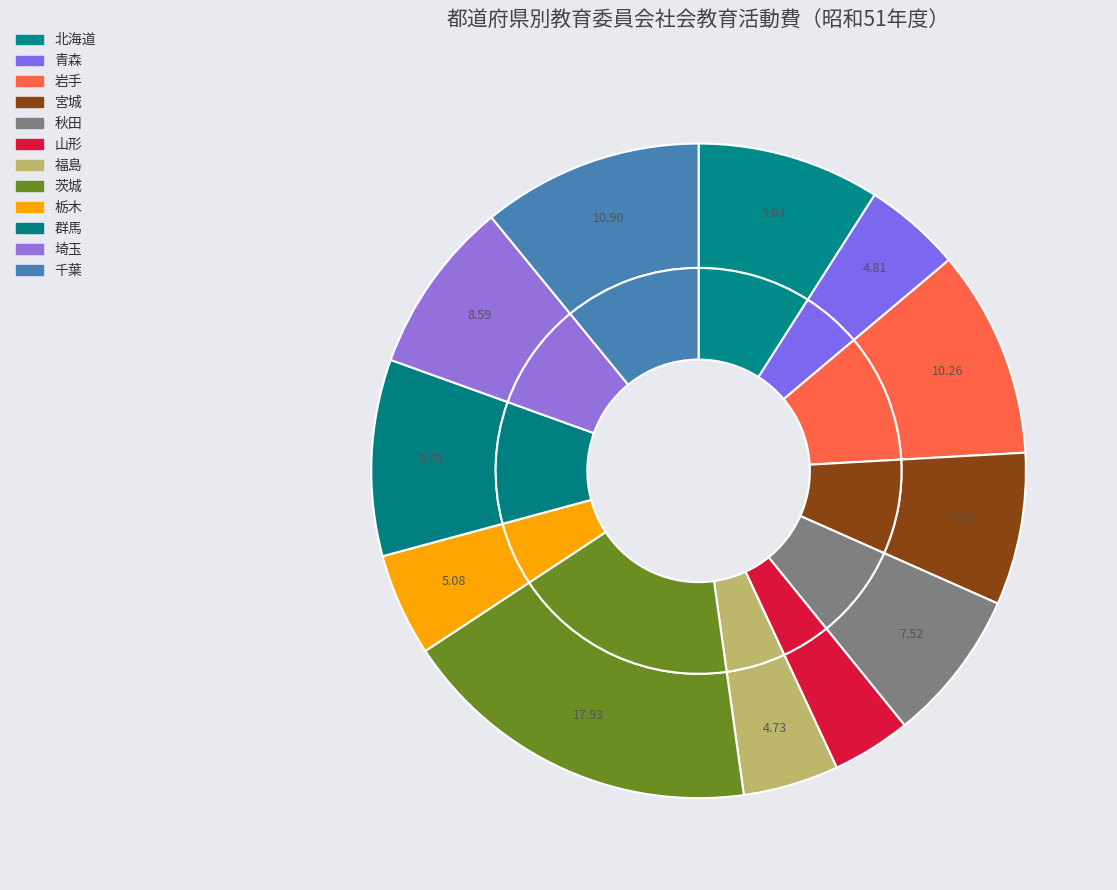

To the nearest percent, what is the combined percentage of 福島 and 宮城?

12%